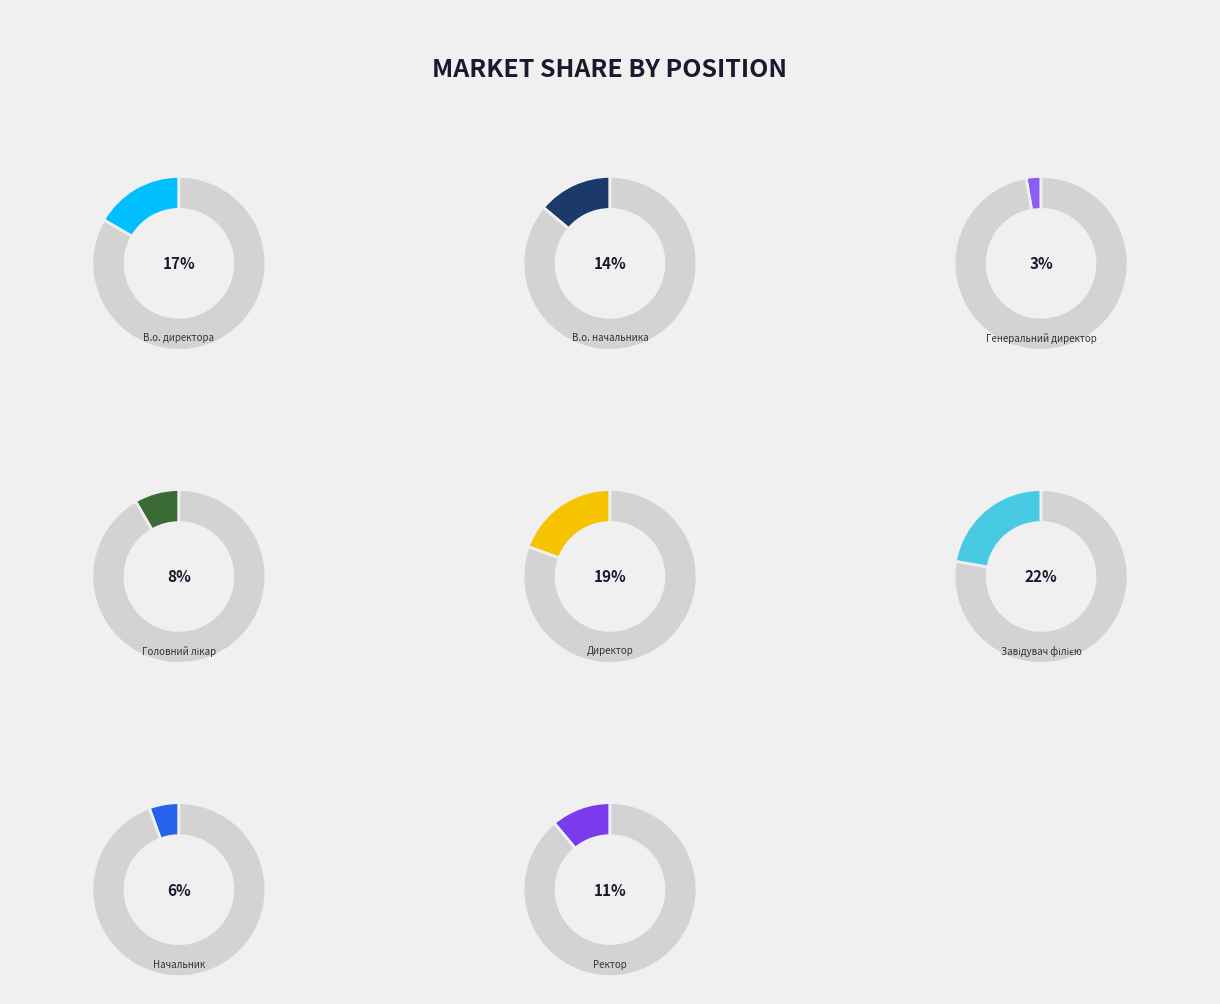

To the nearest percent, what is the difference between the largest and smallest slice percentages?

19%